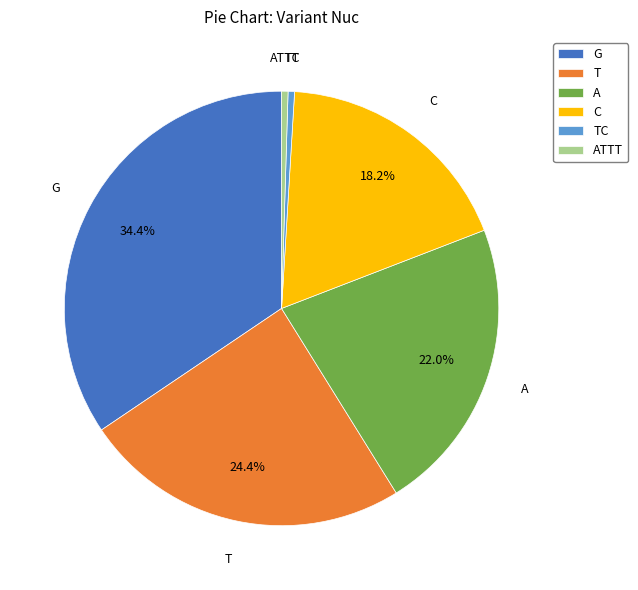

Count the number of slices in the pie.

6